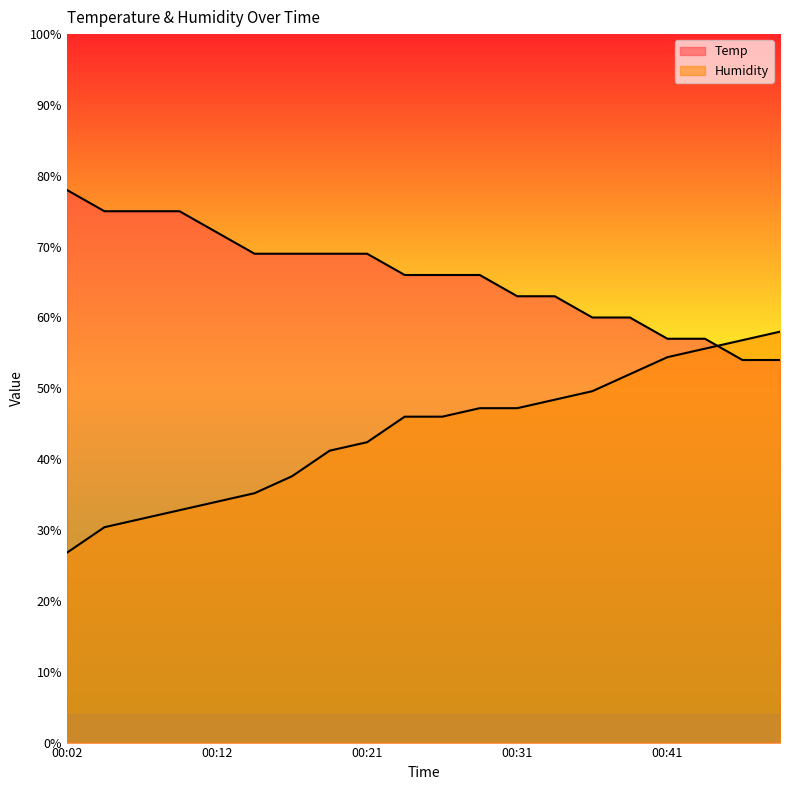

Which category has the lowest value in the Humidity series?

00:02